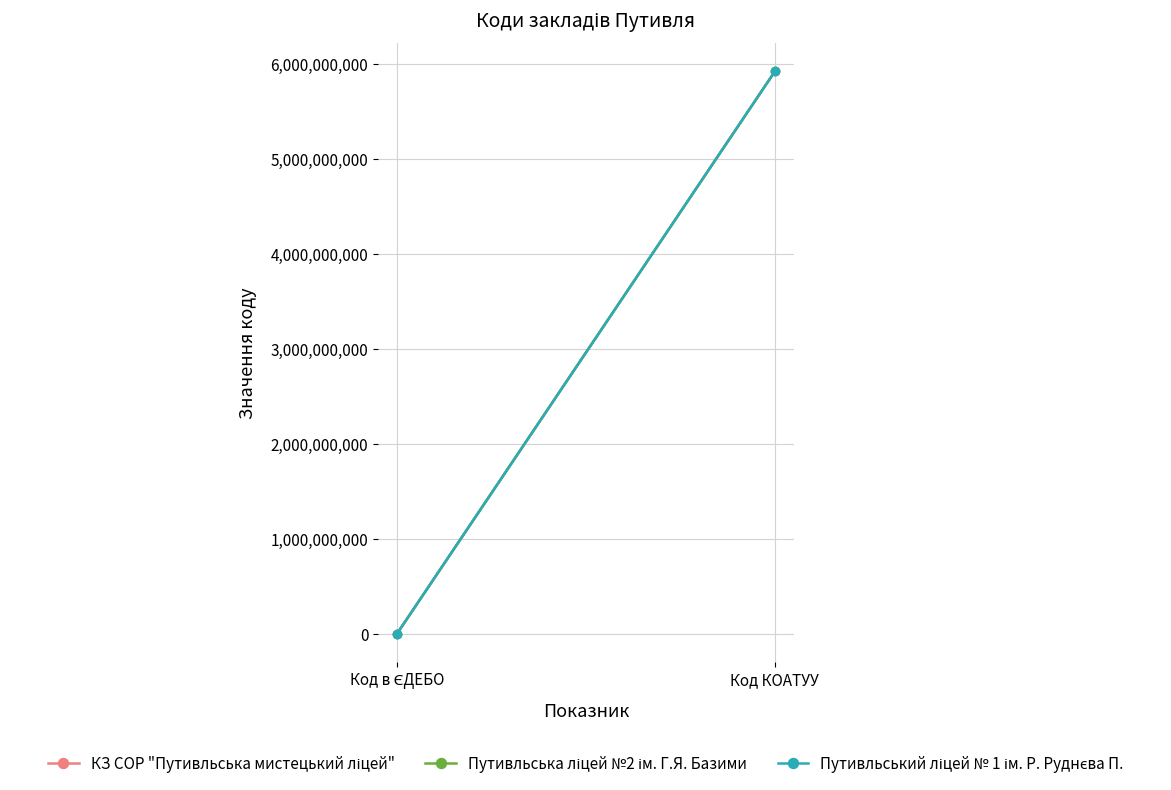

Reading left to right, what are all the values shown in this chart?

КЗ СОР "Путивльська мистецький ліцей": 149401	5923810100
Путивльська ліцей №2 ім. Г.Я. Базими: 142370	5923810100
Путивльський ліцей № 1 ім. Р. Руднєва П.: 142342	5923810100